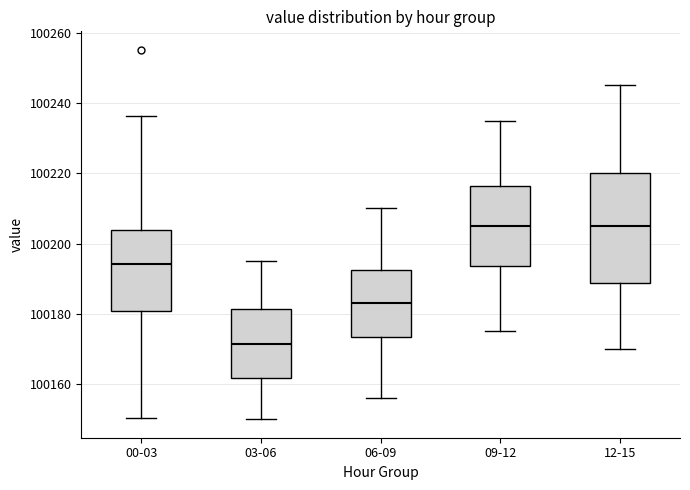

Which box is the tallest, from its lower edge to its upper edge?

12-15